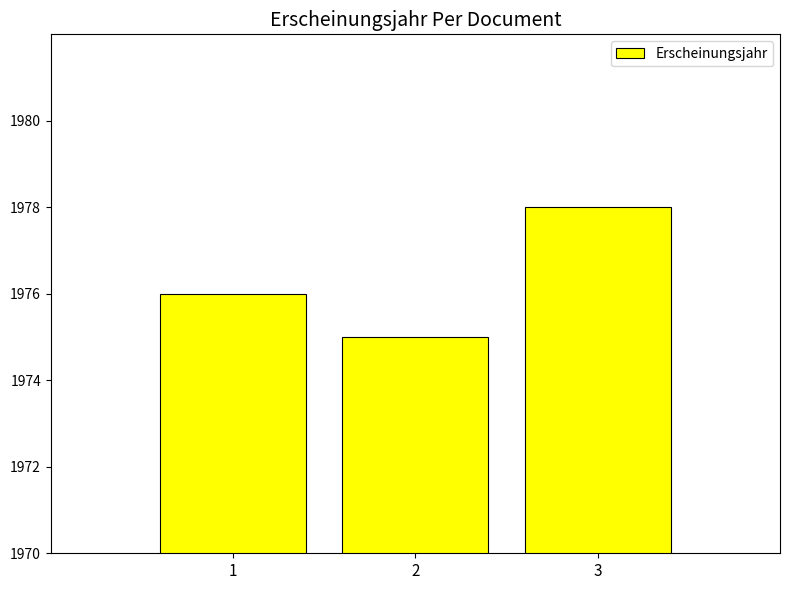

Between 3 and 1, which is larger?

3